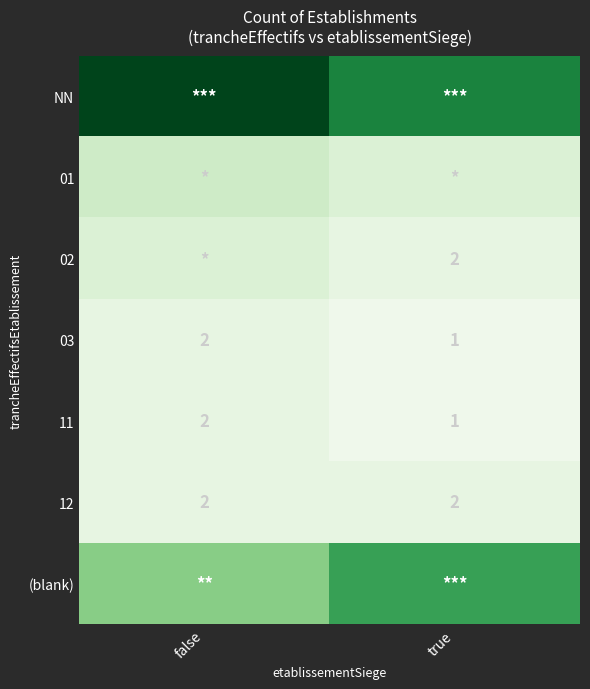

Rank the categories by 03 value from highest to lowest.

false, true